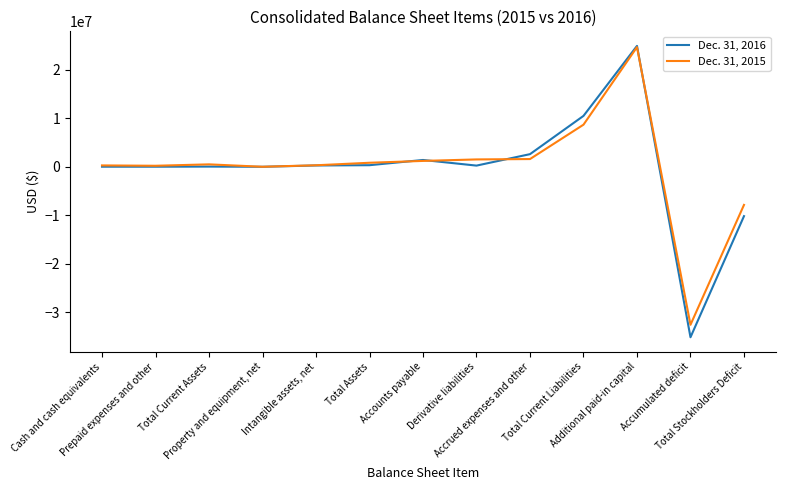

At which label does Dec. 31, 2016 reach its minimum?

Accumulated deficit